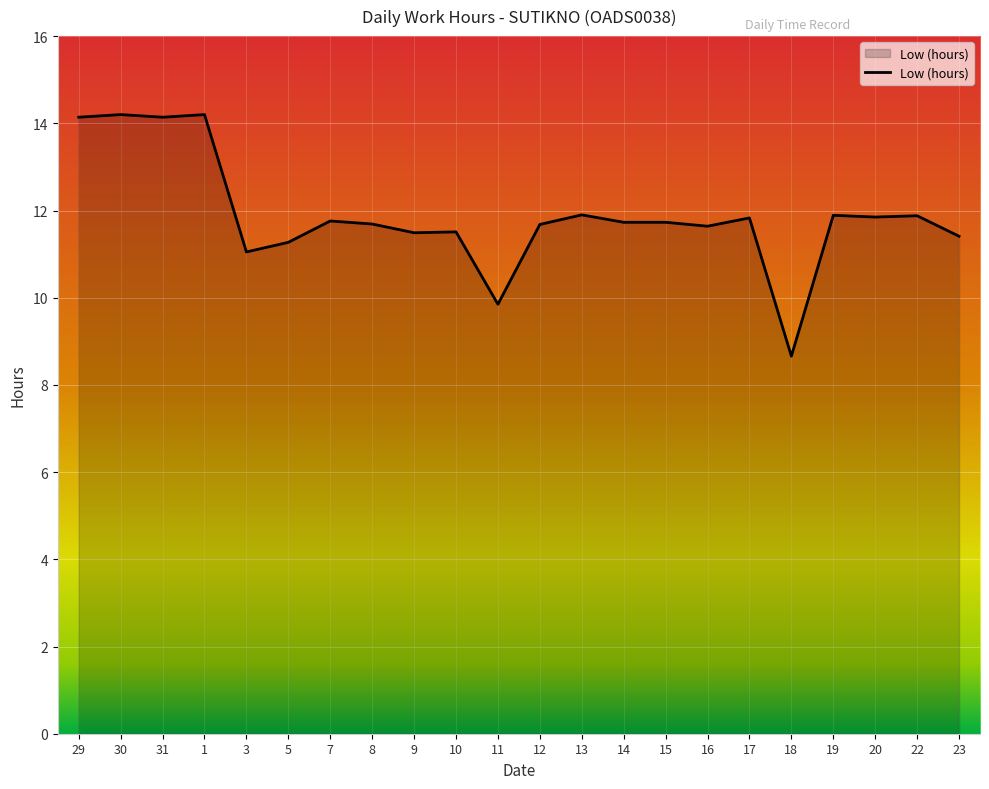

What is the difference between the maximum and minimum values?

5.5